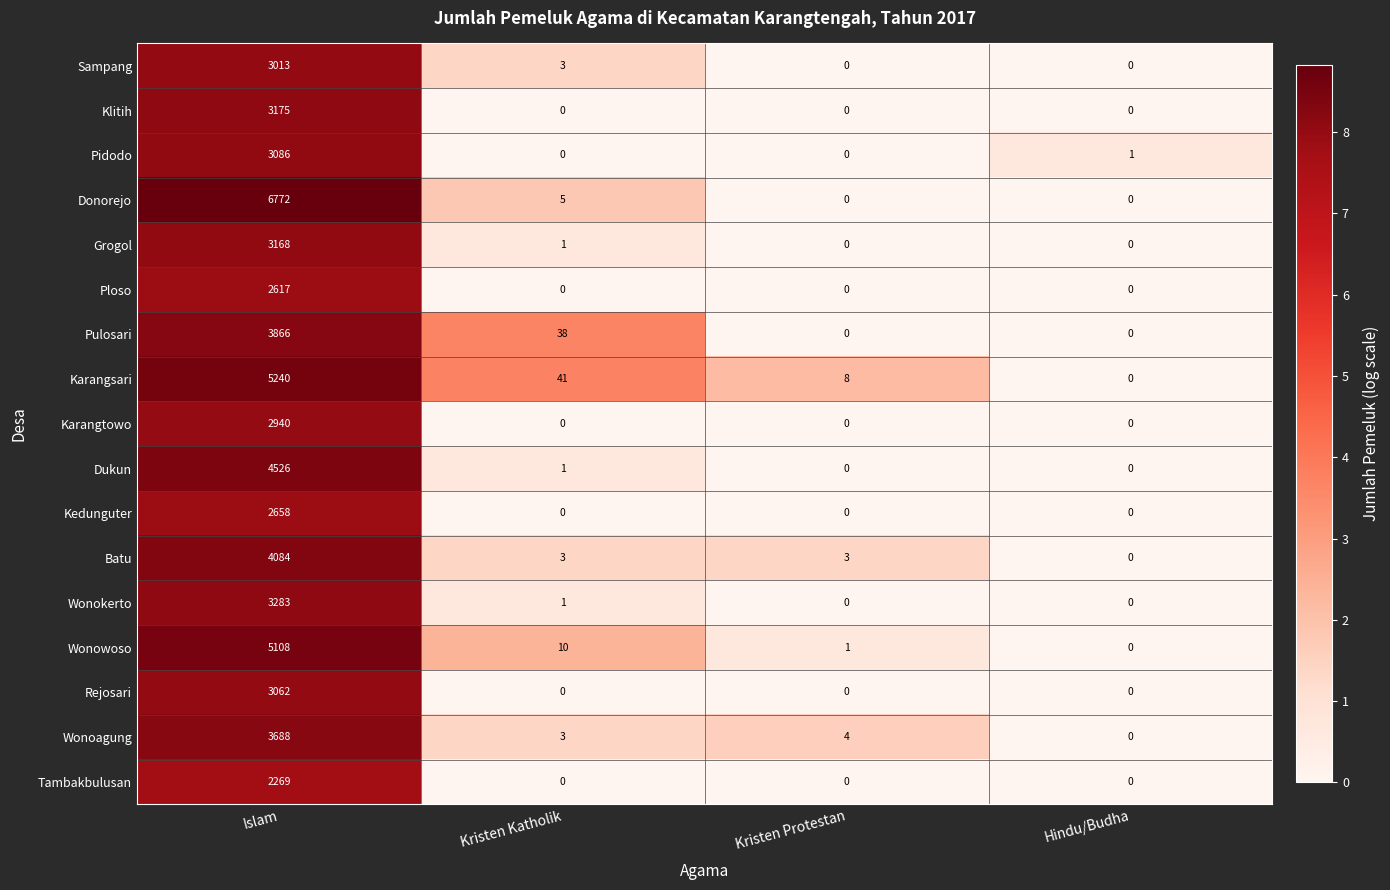

List the series in order of their peak value, highest first.

Donorejo, Karangsari, Wonowoso, Dukun, Batu, Pulosari, Wonoagung, Wonokerto, Klitih, Grogol, Pidodo, Rejosari, Sampang, Karangtowo, Kedunguter, Ploso, Tambakbulusan